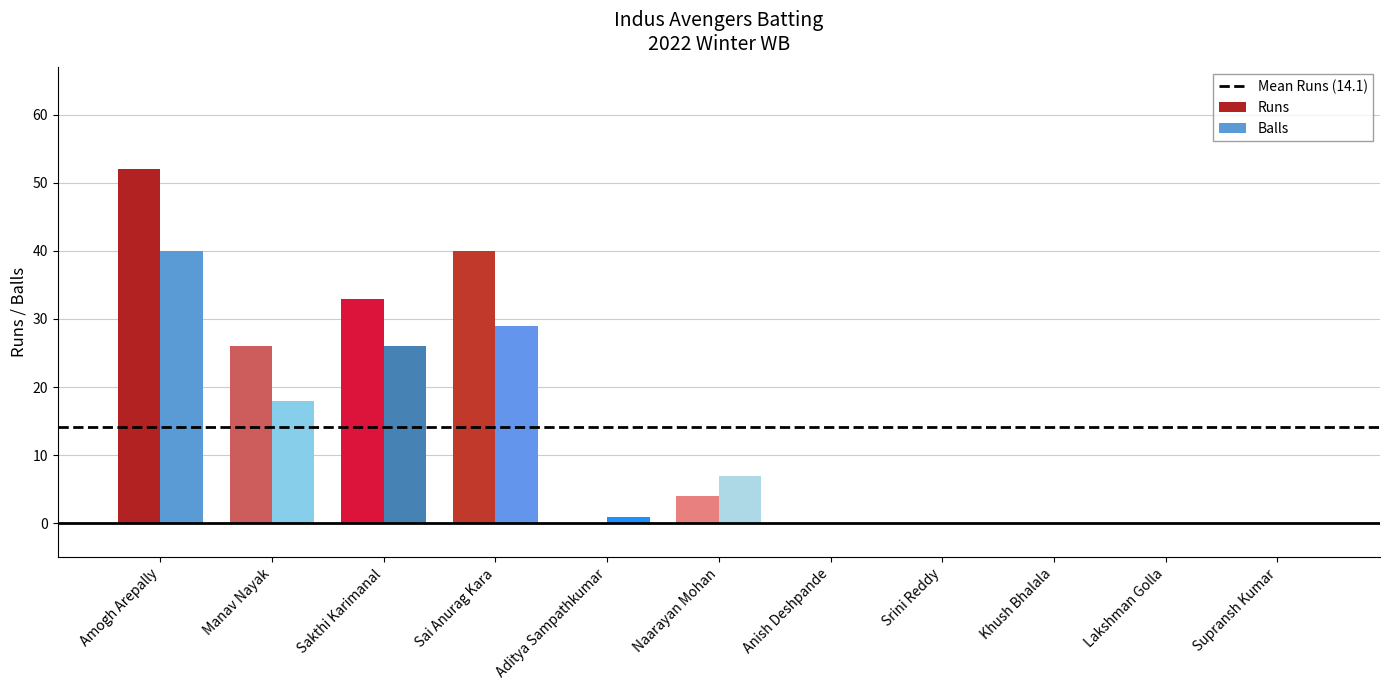

Between Manav Nayak and Aditya Sampathkumar, which series saw the biggest shift?

Runs